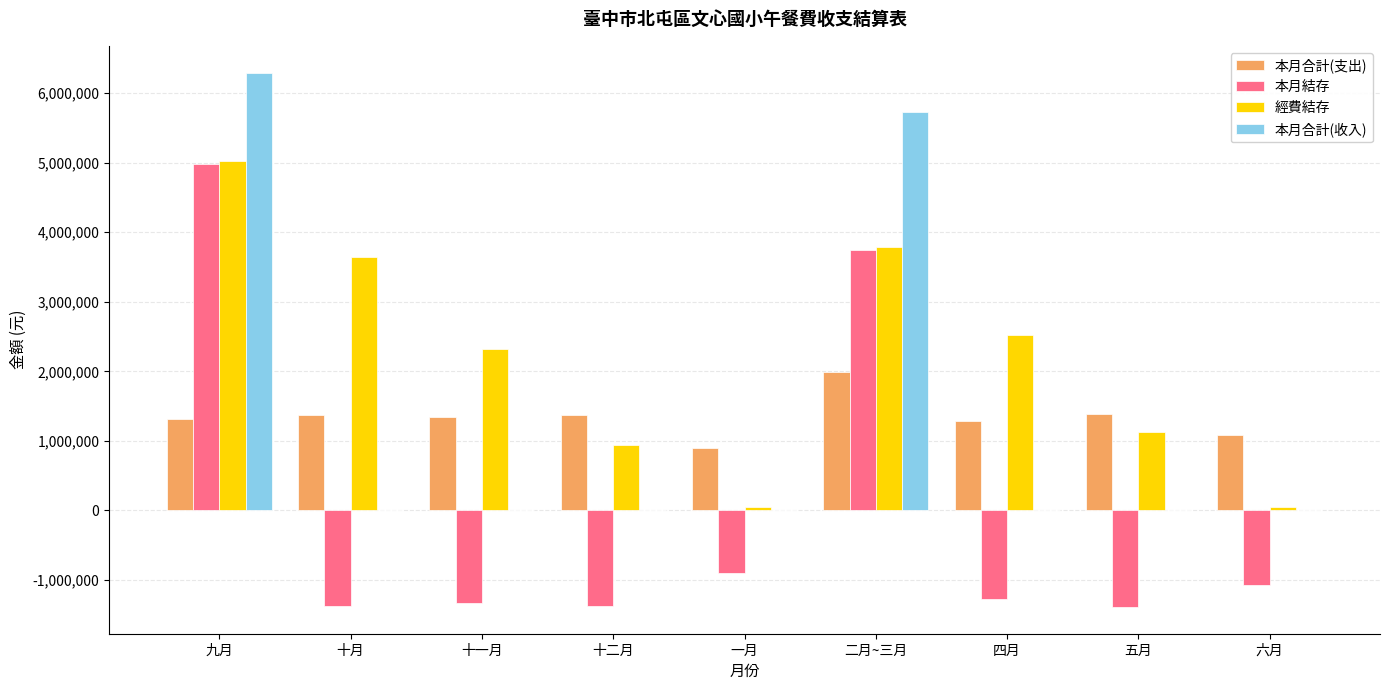

How many groups of bars are there?

9